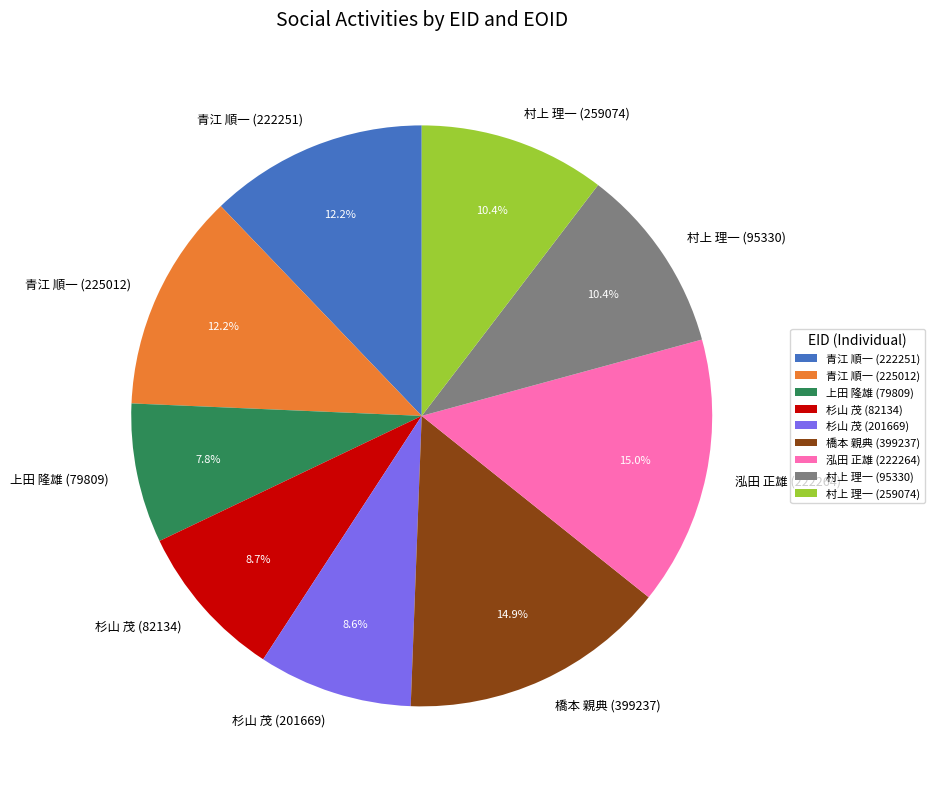

What percentage is NOT represented by 村上 理一 (95330)?

89.6%